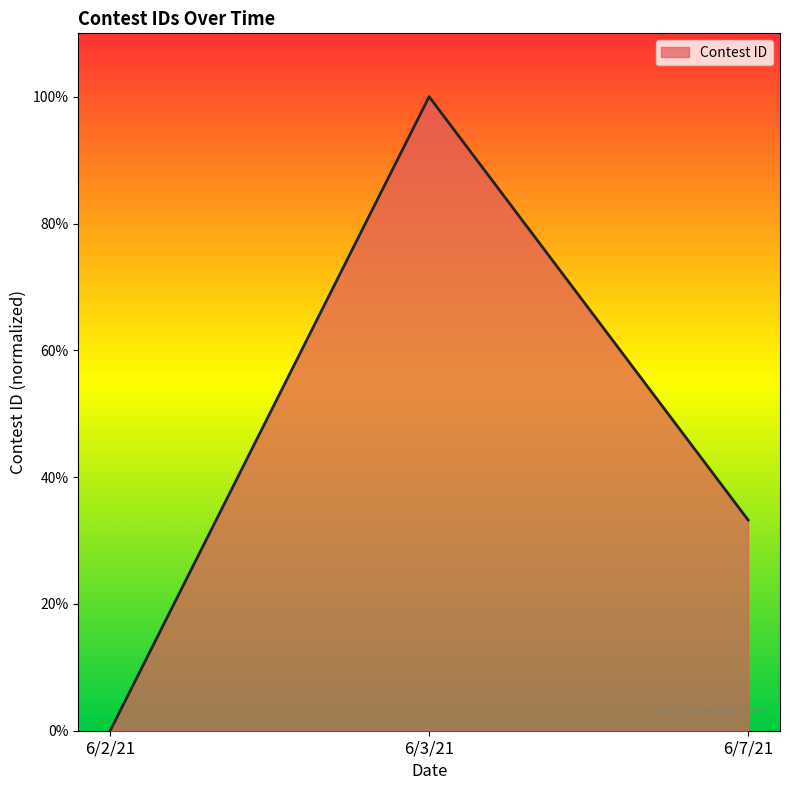

Reading left to right, transcribe all the data shown in this chart.

0.0	1.0	0.3